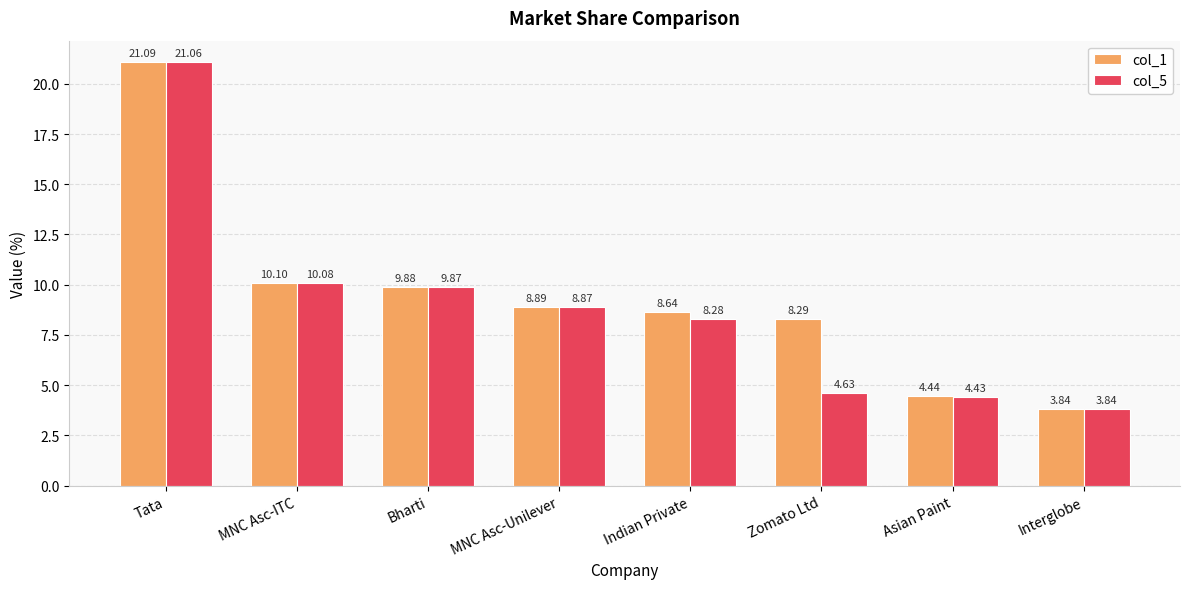

Between Tata and MNC Asc-ITC, which series saw the biggest shift?

col_1